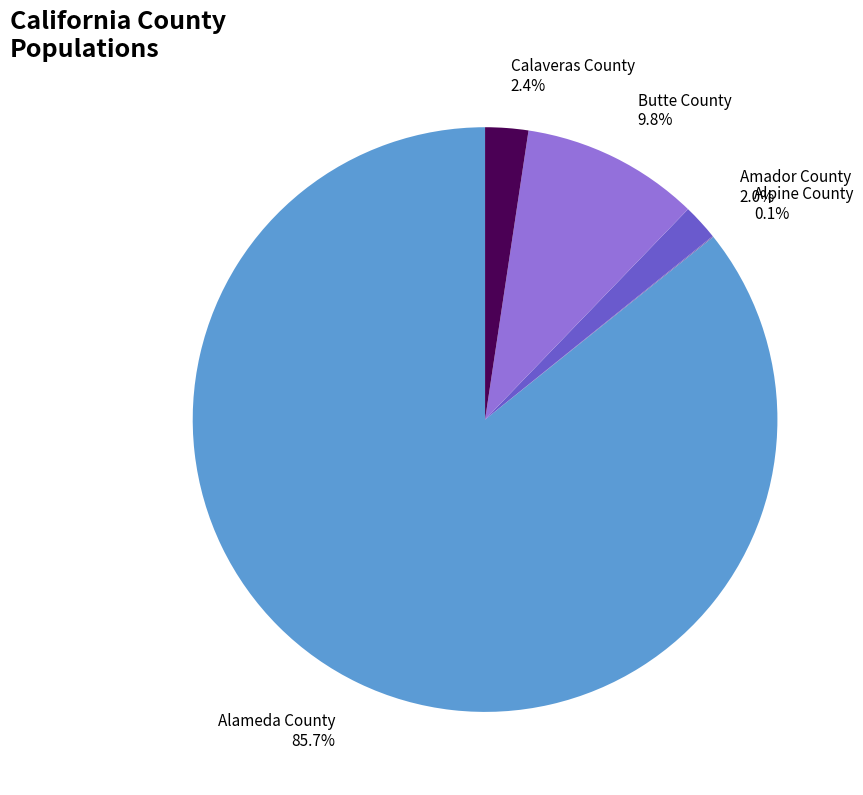

What is the ratio of the value at Butte County to the value at Calaveras County?

4.1